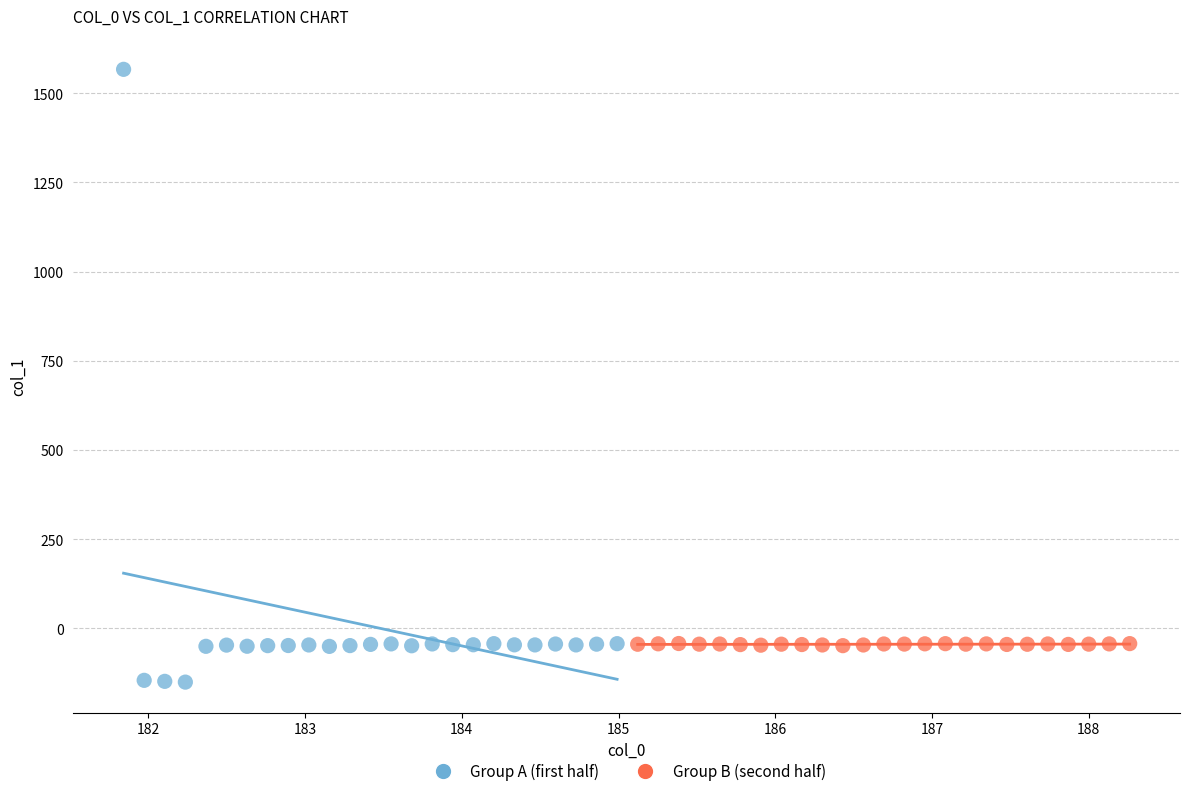

Which series contains the highest Y value?

Group A (first half)